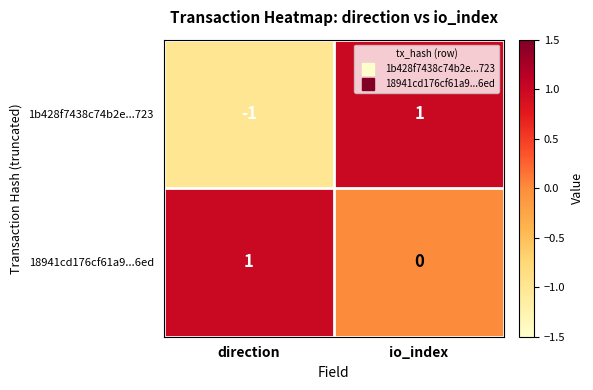

List the series in order of their overall mean, highest first.

18941cd176cf61a9...6ed, 1b428f7438c74b2e...723